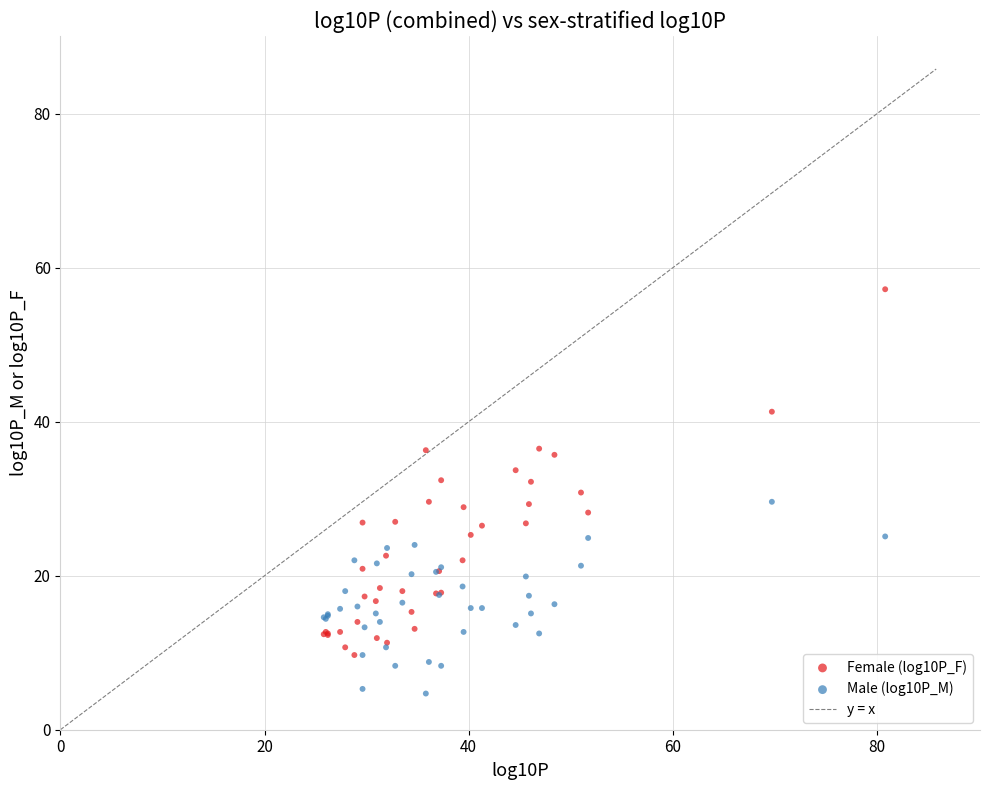

Which series has the widest spread of Y values?

Female (log10P_F)